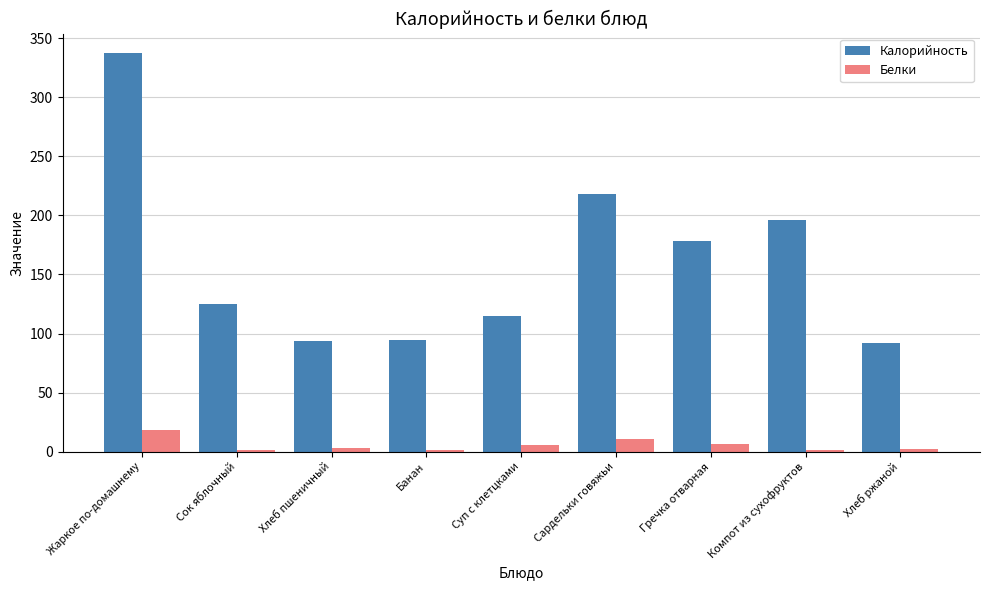

What are all the series names shown in the legend?

Калорийность, Белки